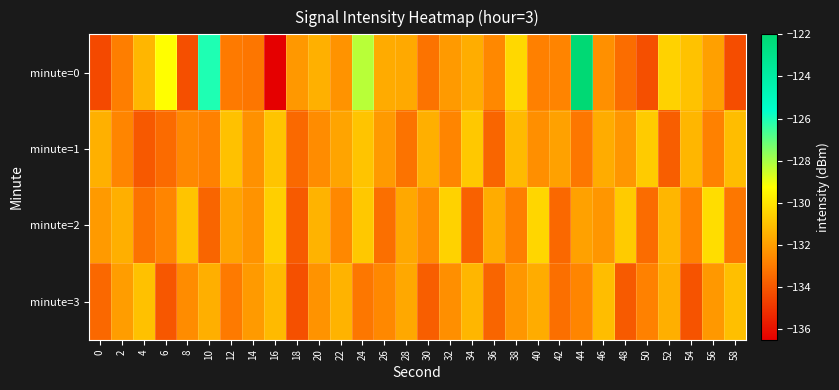

Which label corresponds to the largest value in the chart?

44